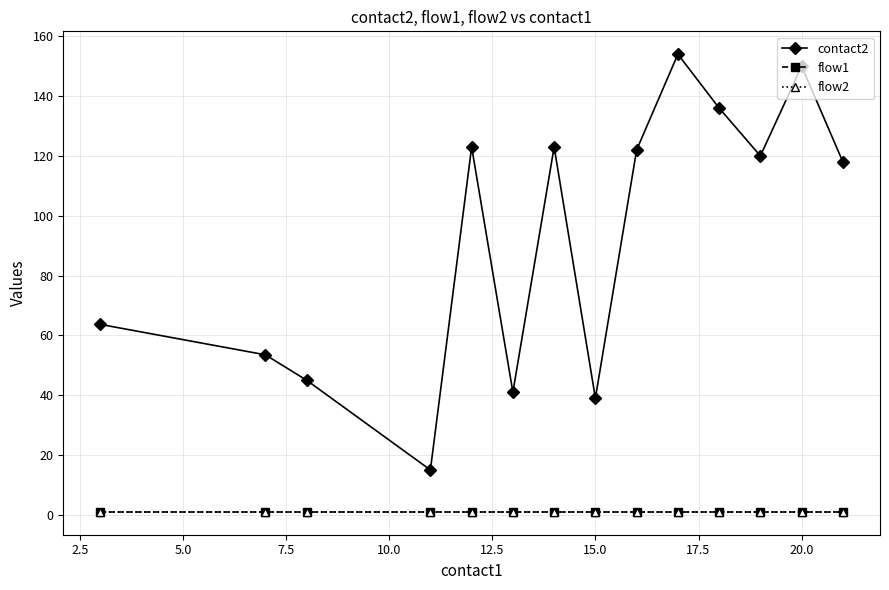

What is the value of the flow1 point at the 13th from the left?

1.0